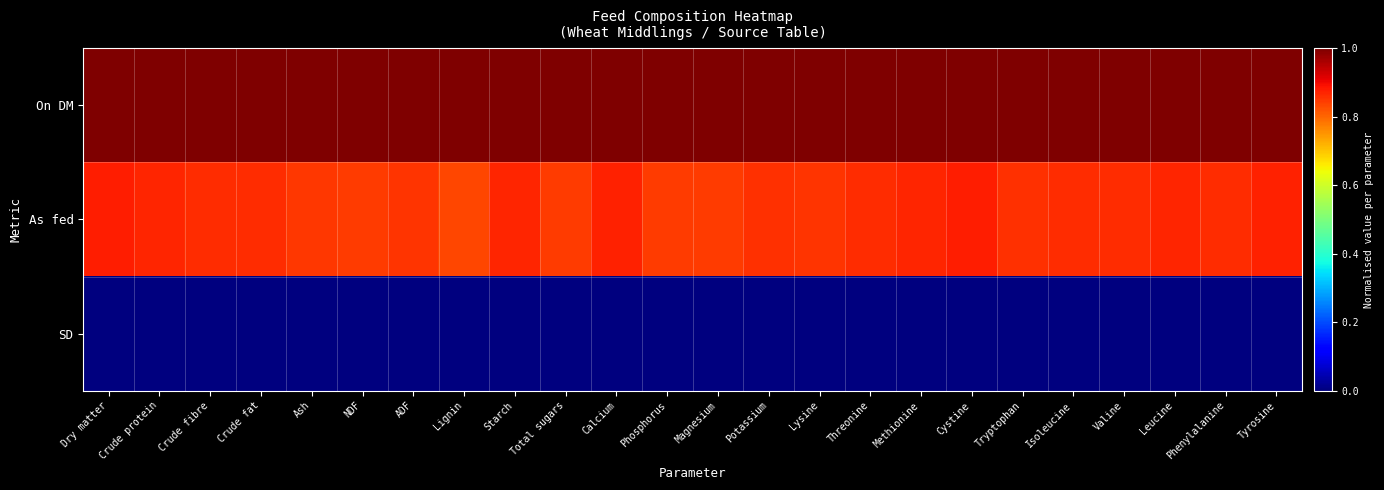

Which series has the largest range (max minus min)?

As fed